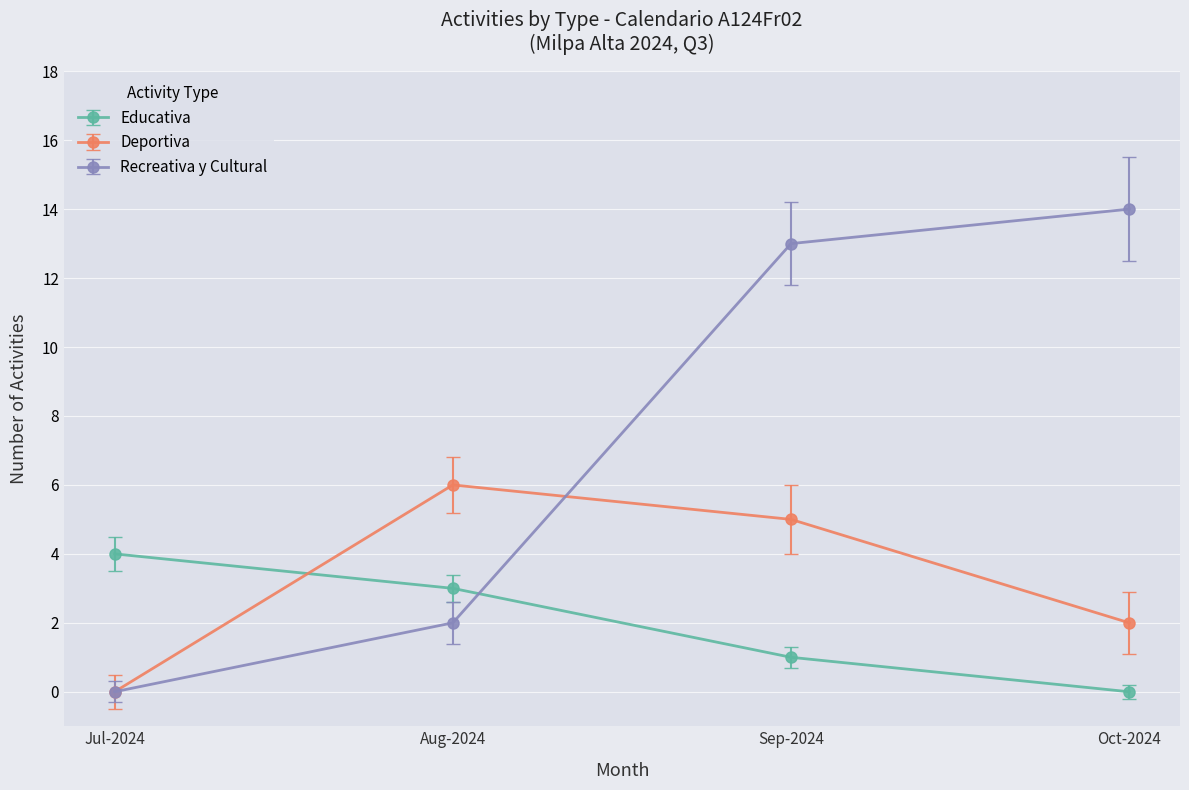

After their last crossing, which series has the higher values: Educativa or Recreativa y Cultural?

Recreativa y Cultural